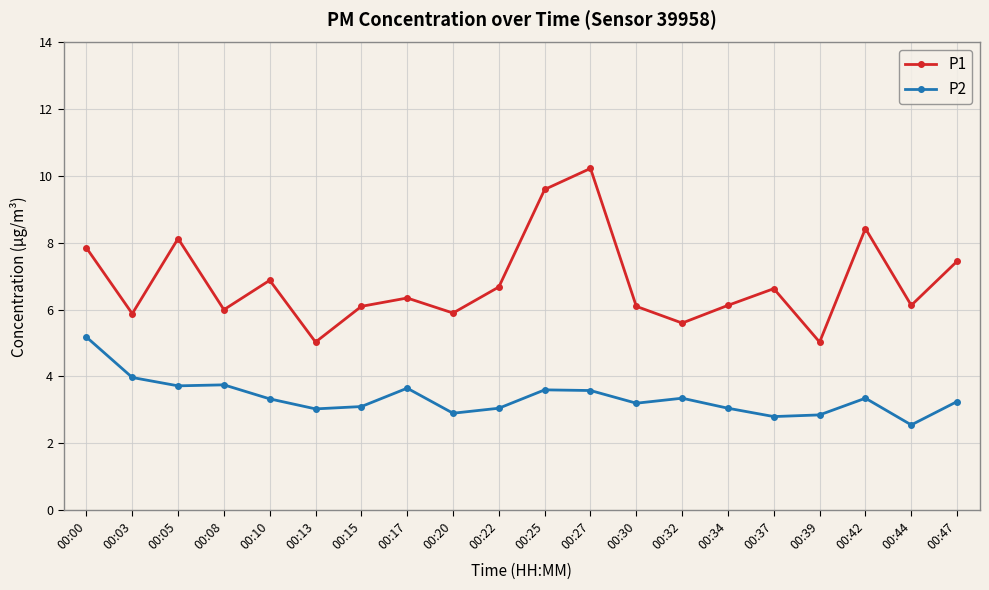

Read the P2 value at 00:10.

3.3